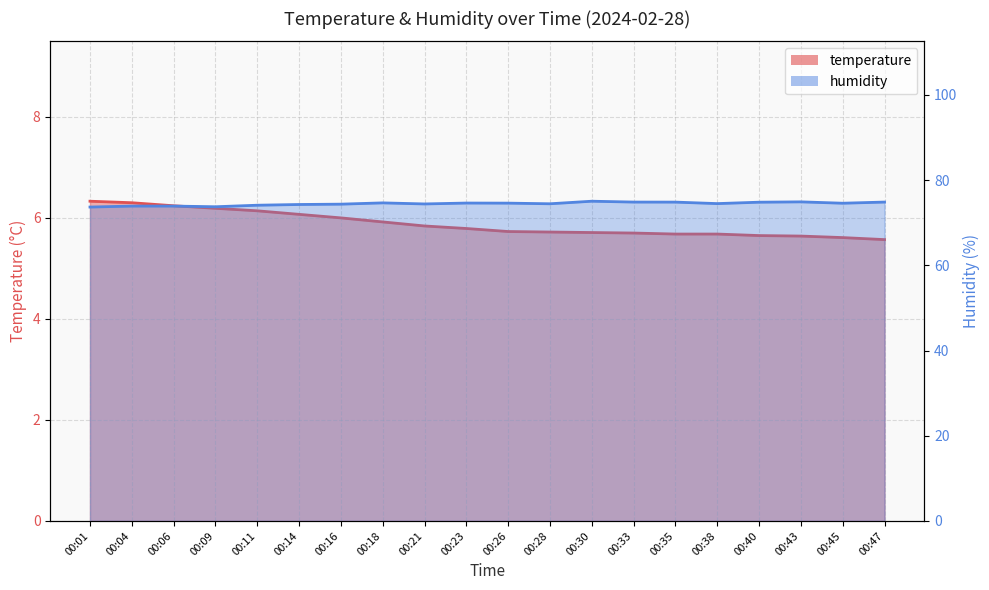

At 00:43, list the series in order from smallest to largest.

temperature, humidity